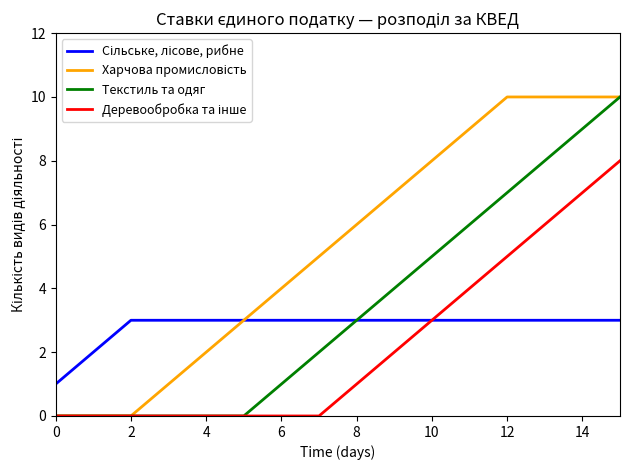

What is the maximum value shown in the chart?

10